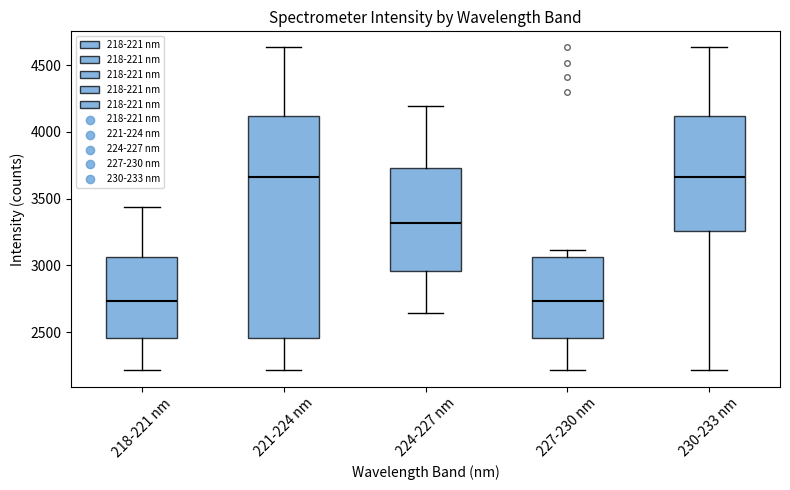

Where is the upper edge of the box for 227-230 nm on the y-axis? The values are not printed on the chart, so give them approximately, as read against the axis.

3050